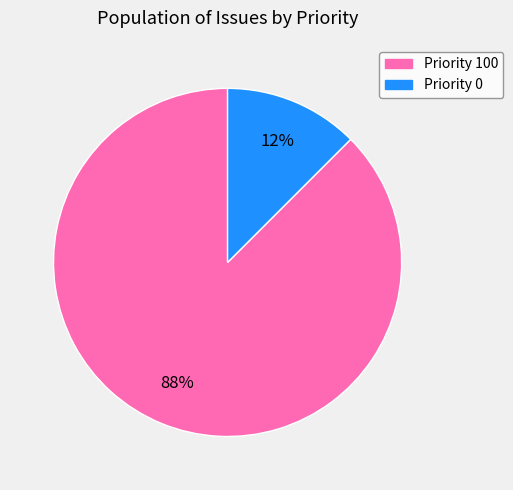

Is there any slice that represents more than half of the pie?

Yes